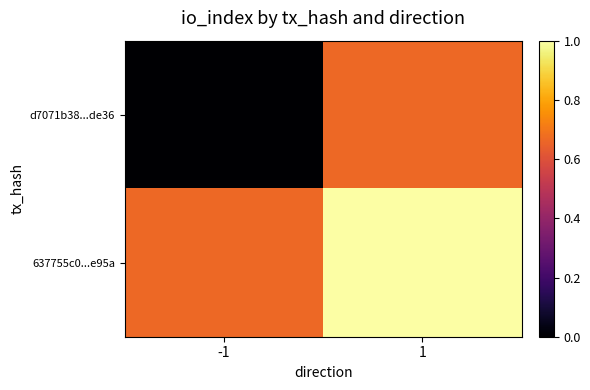

At which category does the chart reach its peak across all series?

1